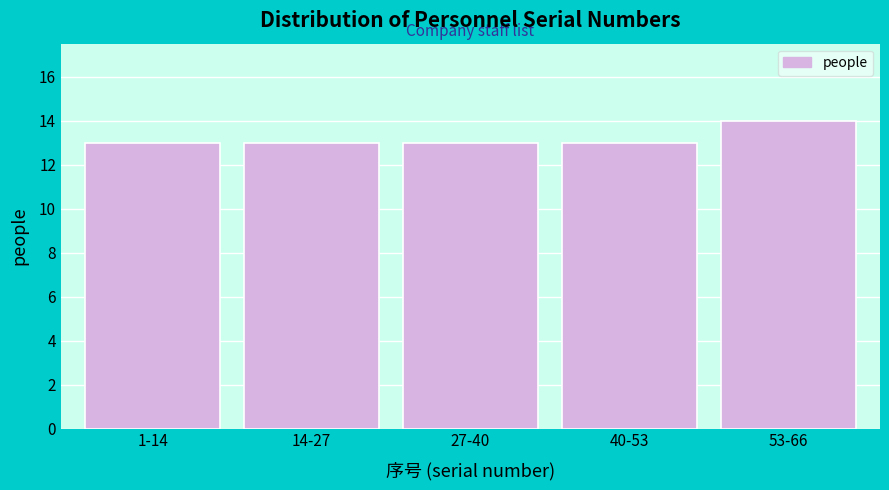

Reading right to left, transcribe all the data shown in this chart.

14	13	13	13	13